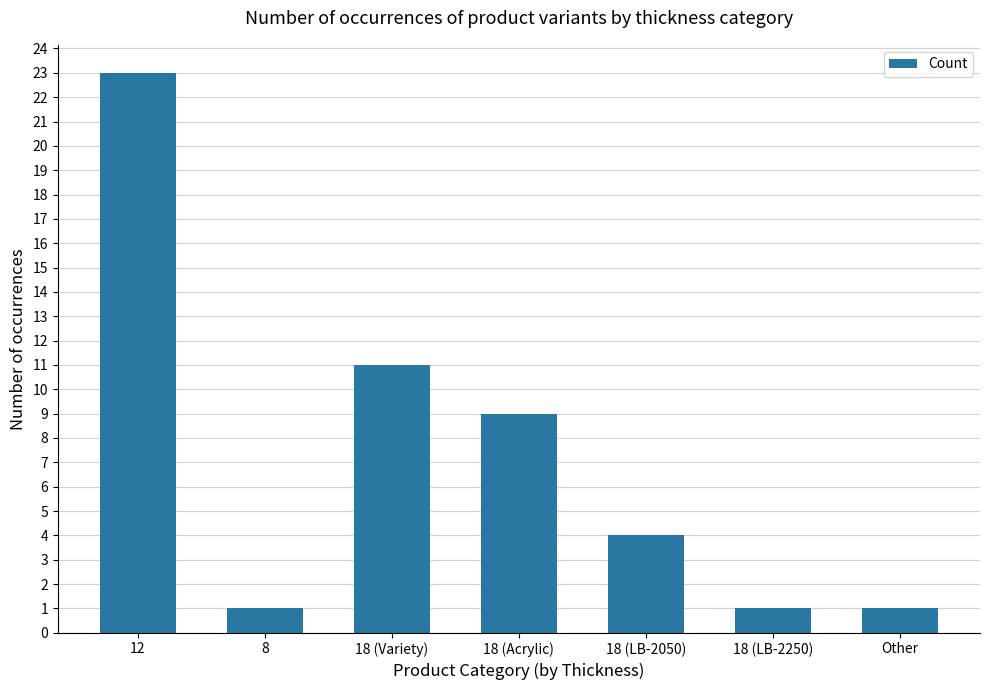

Reading left to right, what are all the values shown in this chart?

23	1	11	9	4	1	1